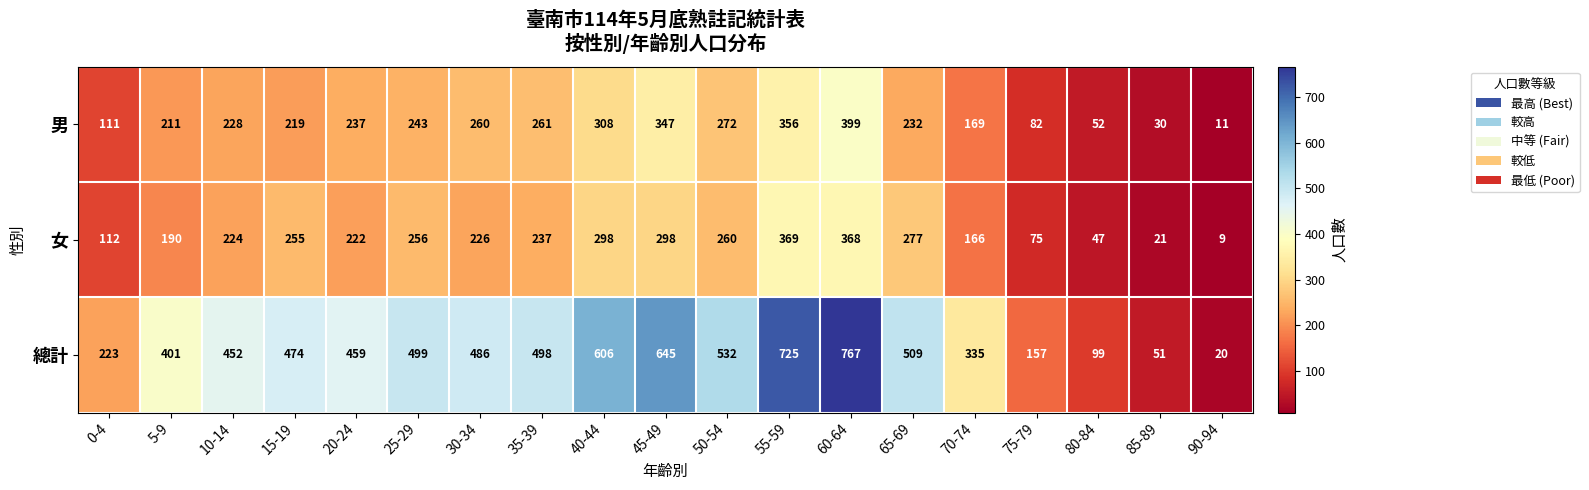

What is the difference between the second highest and minimum values in the 男 series?

345